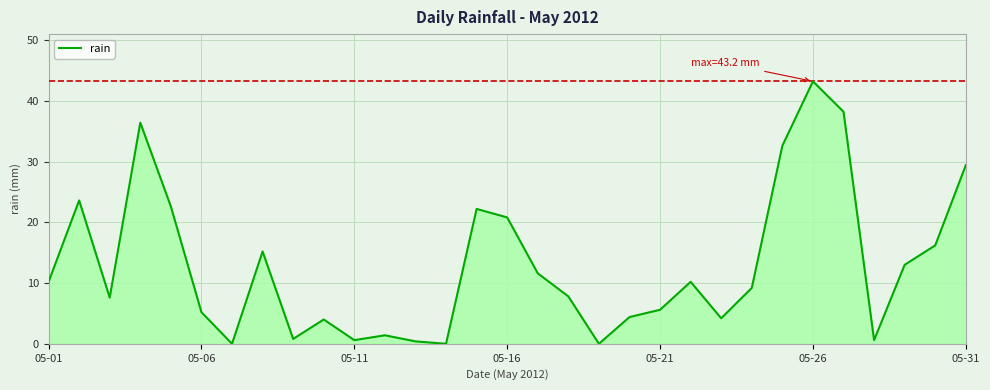

What is the difference between the maximum and minimum values?

43.2